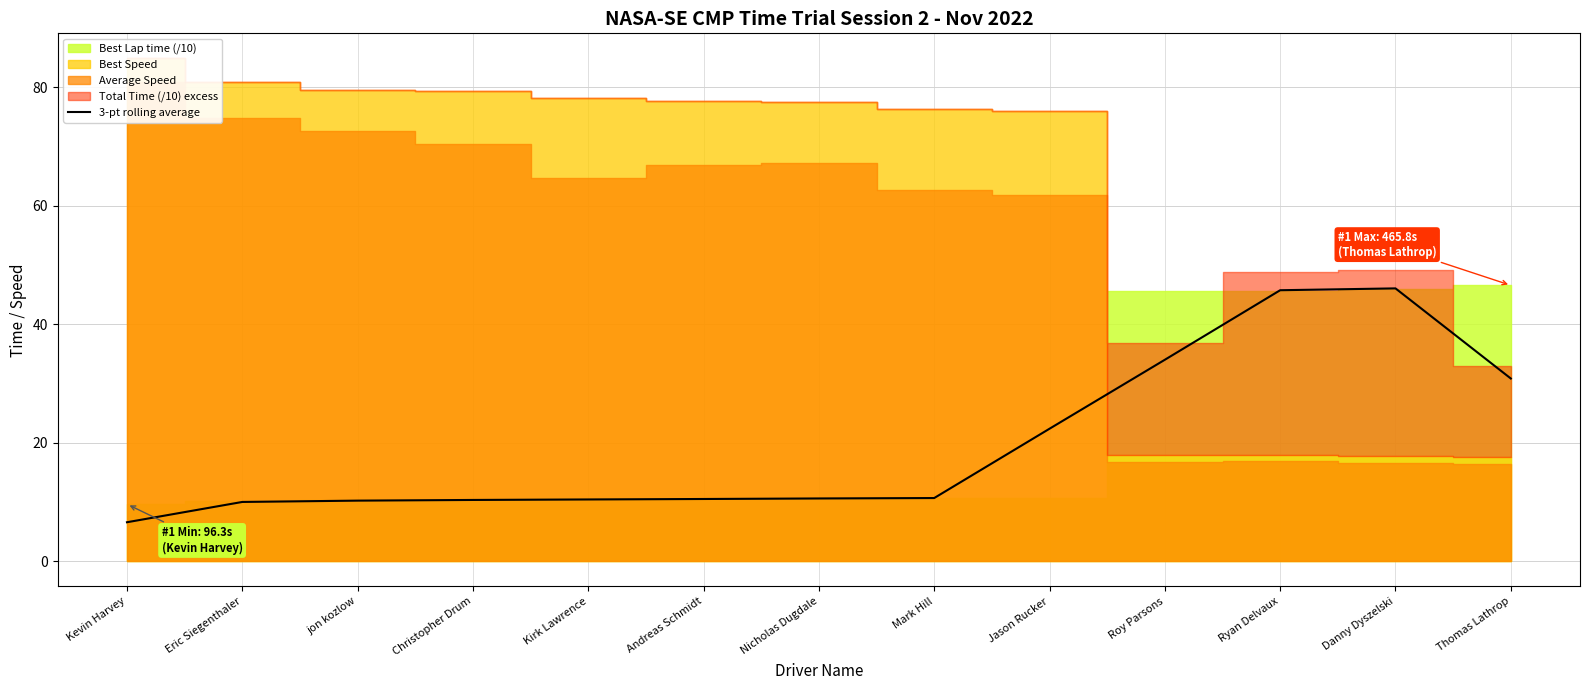

The chart shows a value of 14.2 at Eric Siegenthaler. True or false?

False